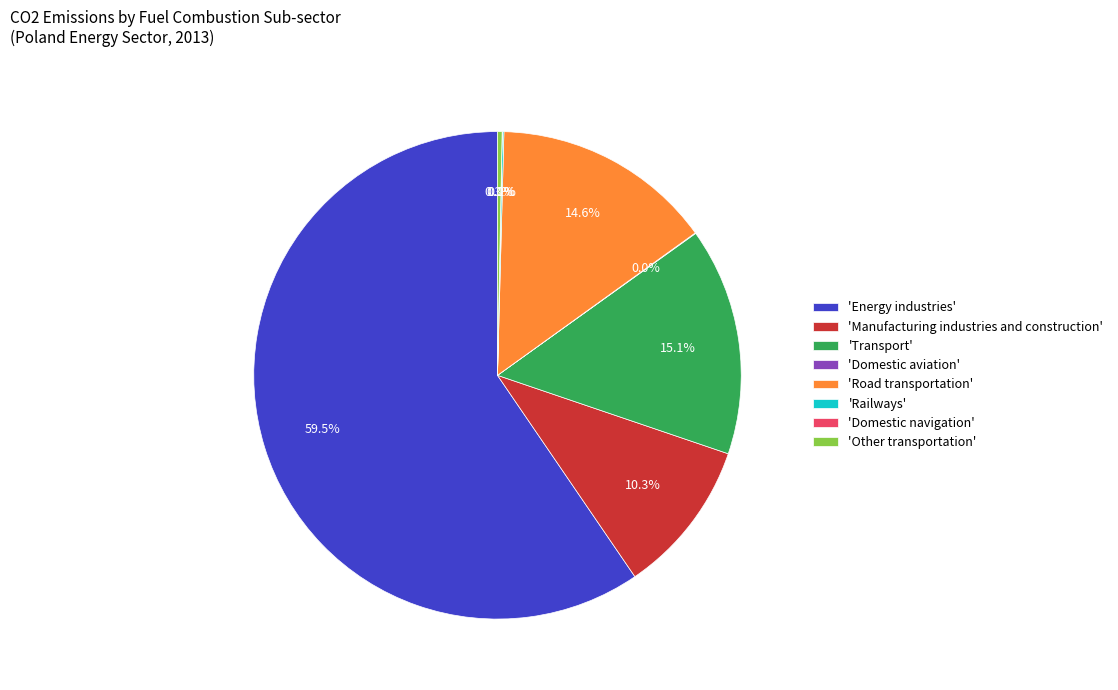

What is the largest slice in the pie chart?

'Energy industries'